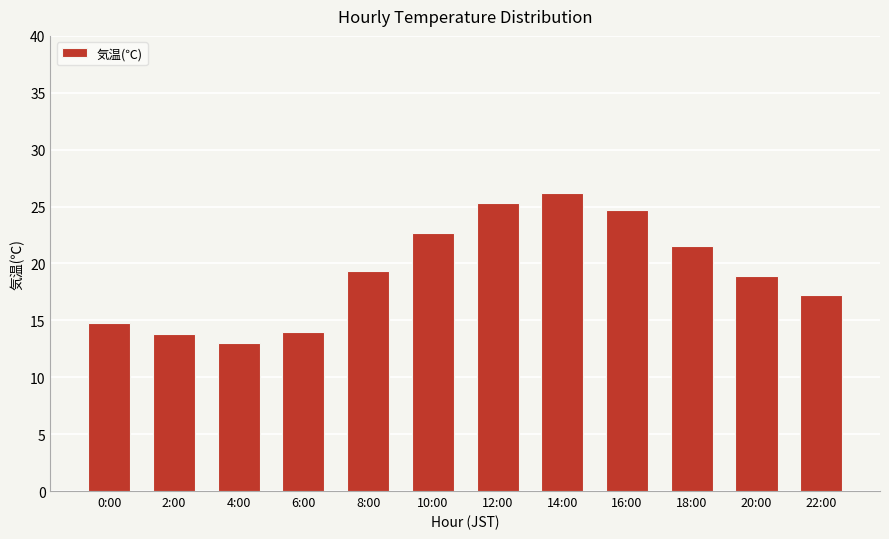

What is the difference between the second highest and minimum values?

12.3